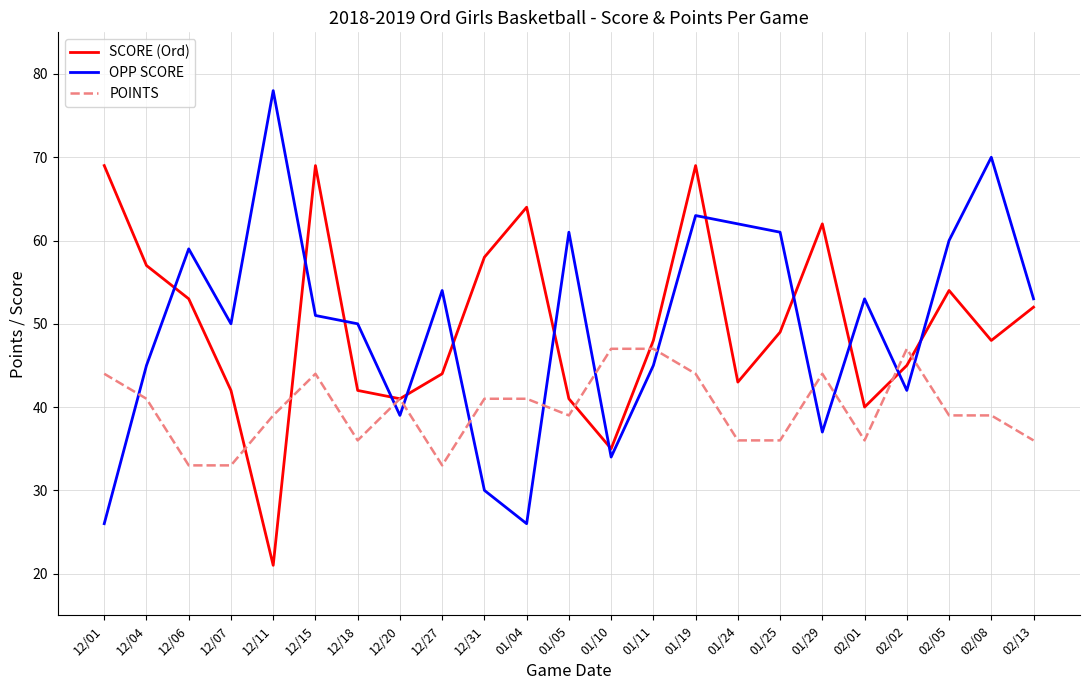

How many interior local valleys does the OPP SCORE series have?

6